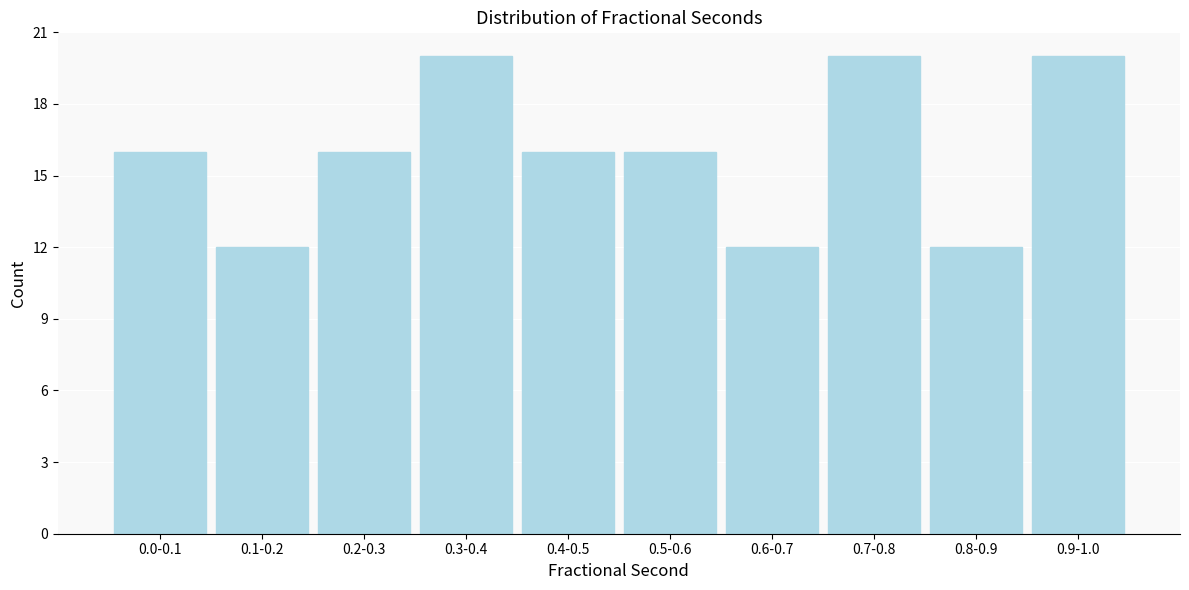

Reading left to right, what are all the values shown in this chart?

0.0-0.1=16	0.1-0.2=12	0.2-0.3=16	0.3-0.4=20	0.4-0.5=16	0.5-0.6=16	0.6-0.7=12	0.7-0.8=20	0.8-0.9=12	0.9-1.0=20